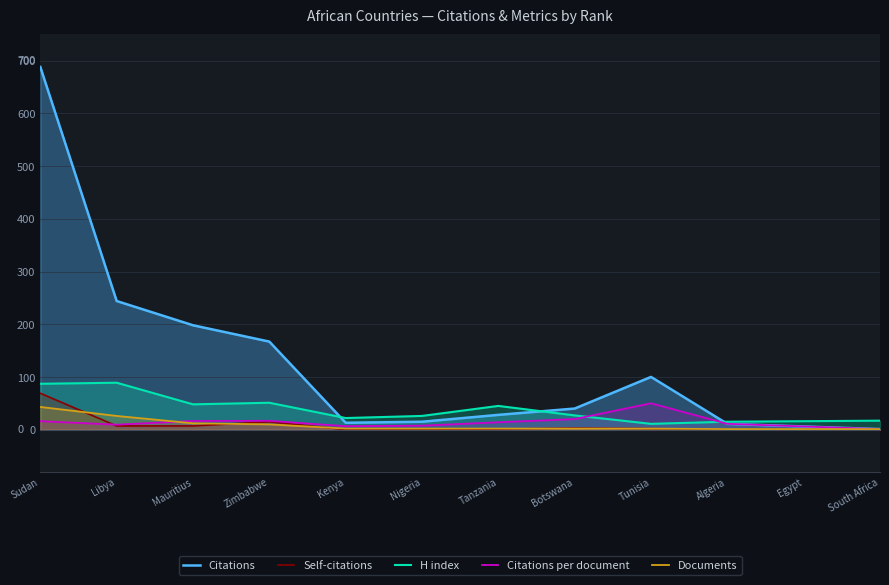

What is the sum of the Self-citations values at Libya and Tunisia?

9.0